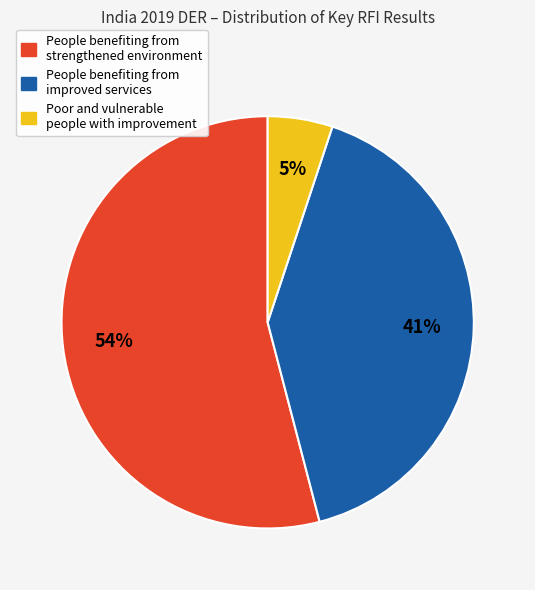

To the nearest percent, what is the difference between the largest and smallest slice percentages?

49%